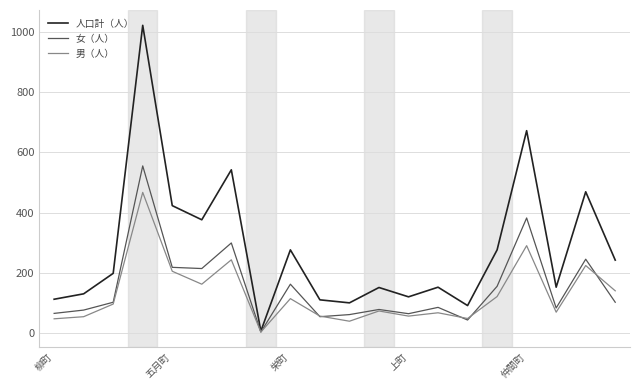

What are all the series names shown in the legend?

人口計（人）, 女（人）, 男（人）